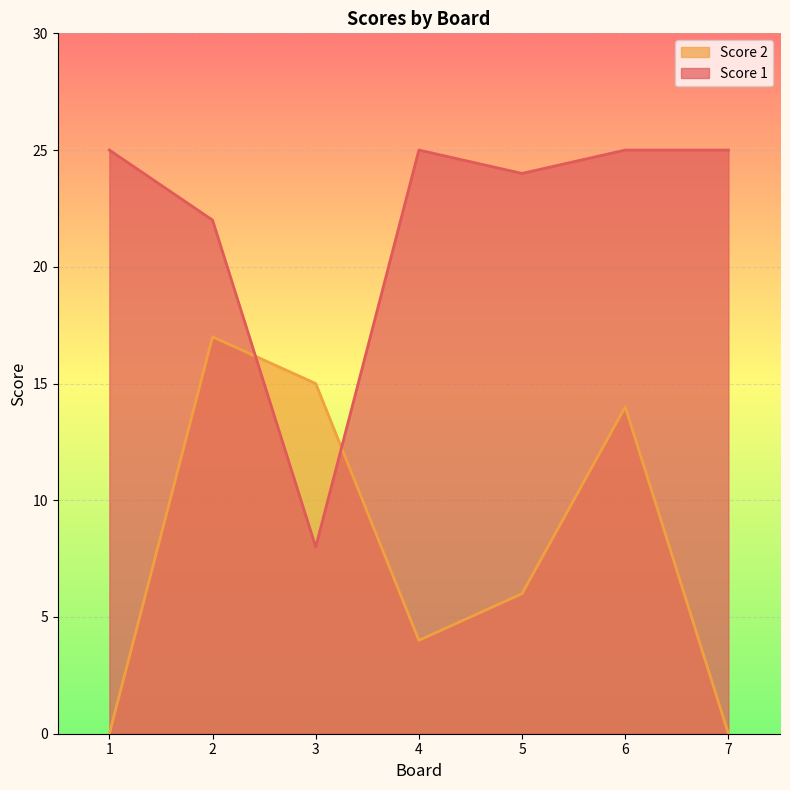

What is the difference between the maximum and minimum values in the Score 2 series?

17